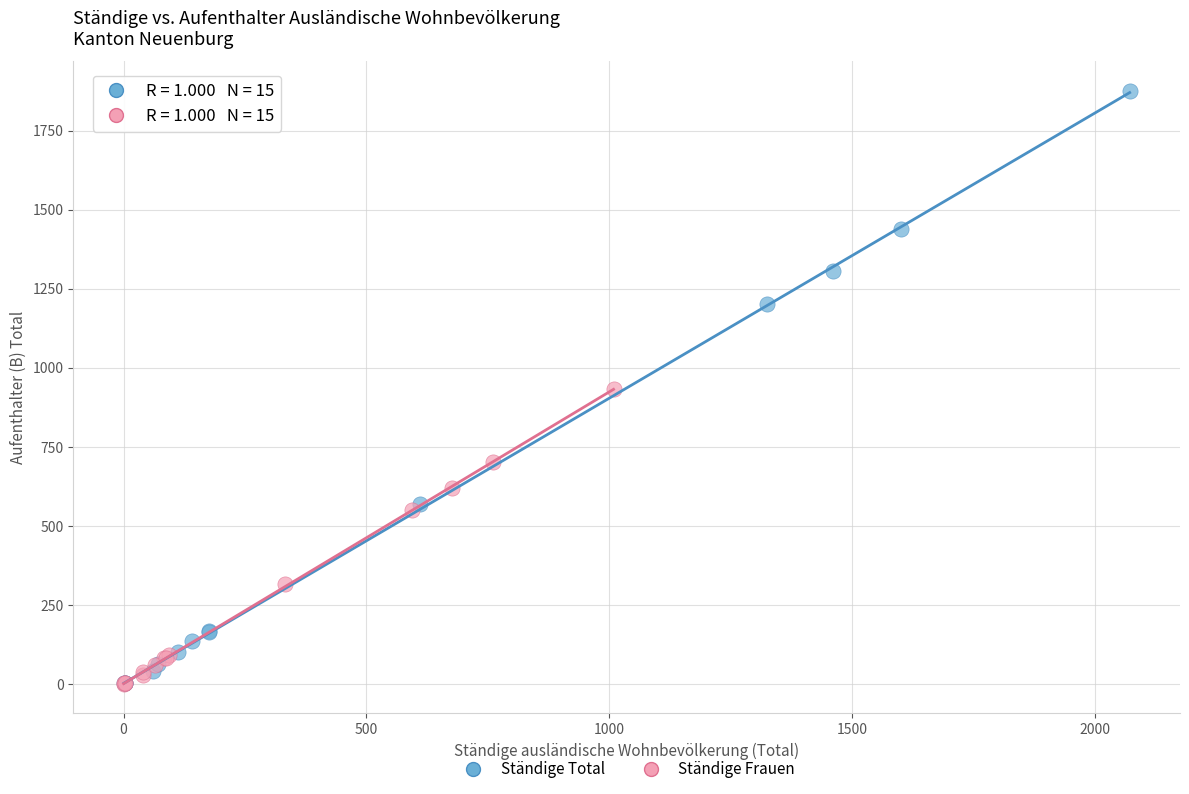

Which series has the largest Y range (max minus min)?

Ständige Total